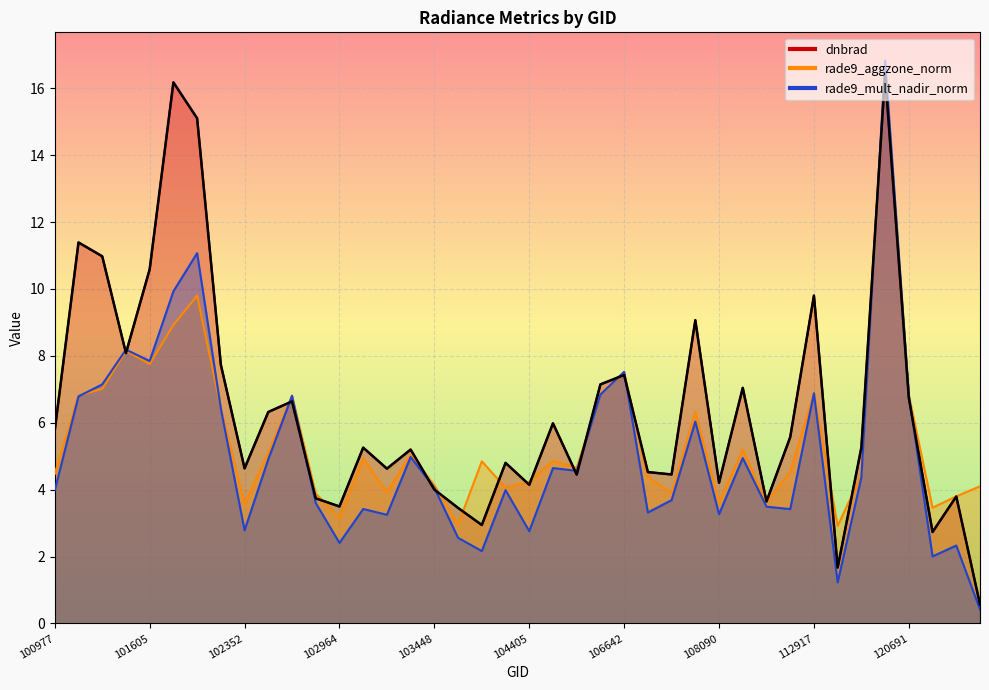

At which label does rade9_mult_nadir_norm first exceed 4?

101102